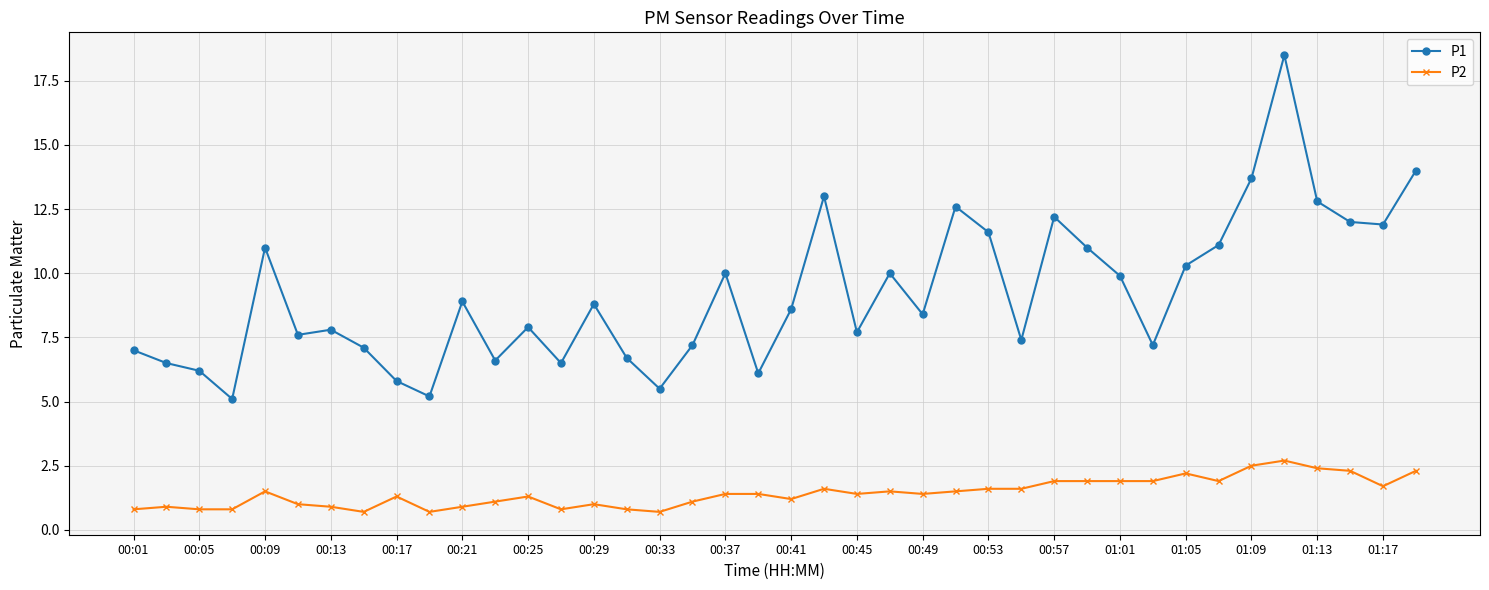

What is the difference between the maximum and minimum values in the P1 series?

13.4